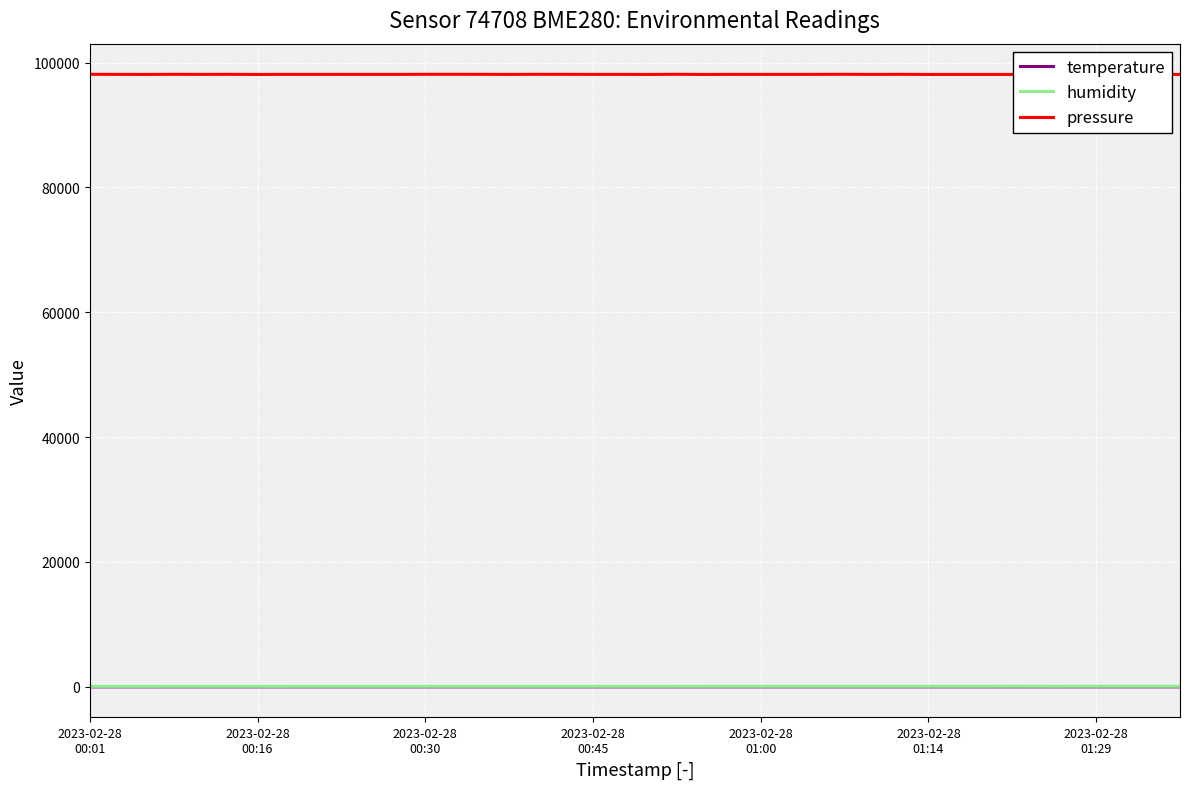

What is the difference between the highest and lowest values at 38?

98122.6